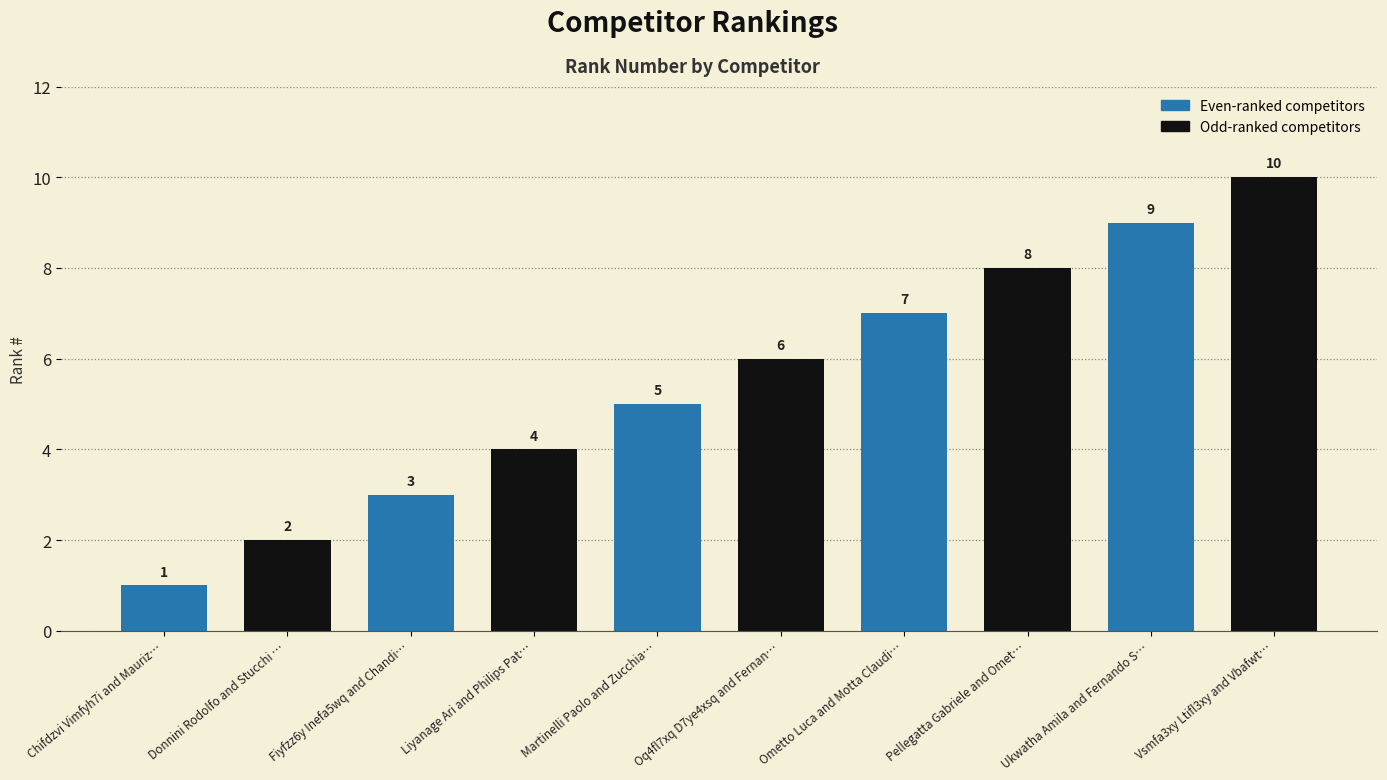

List the labels in order of value, smallest first.

Chifdzvi Vimfyh7i and Mauriz…, Donnini Rodolfo and Stucchi …, Fiyfzz6y Inefa5wq and Chandi…, Liyanage Ari and Philips Pat…, Martinelli Paolo and Zucchia…, Oq4fl7xq D7ye4xsq and Fernan…, Ometto Luca and Motta Claudi…, Pellegatta Gabriele and Omet…, Ukwatha Amila and Fernando S…, Vsmfa3xy Ltifl3xy and Vbafwt…